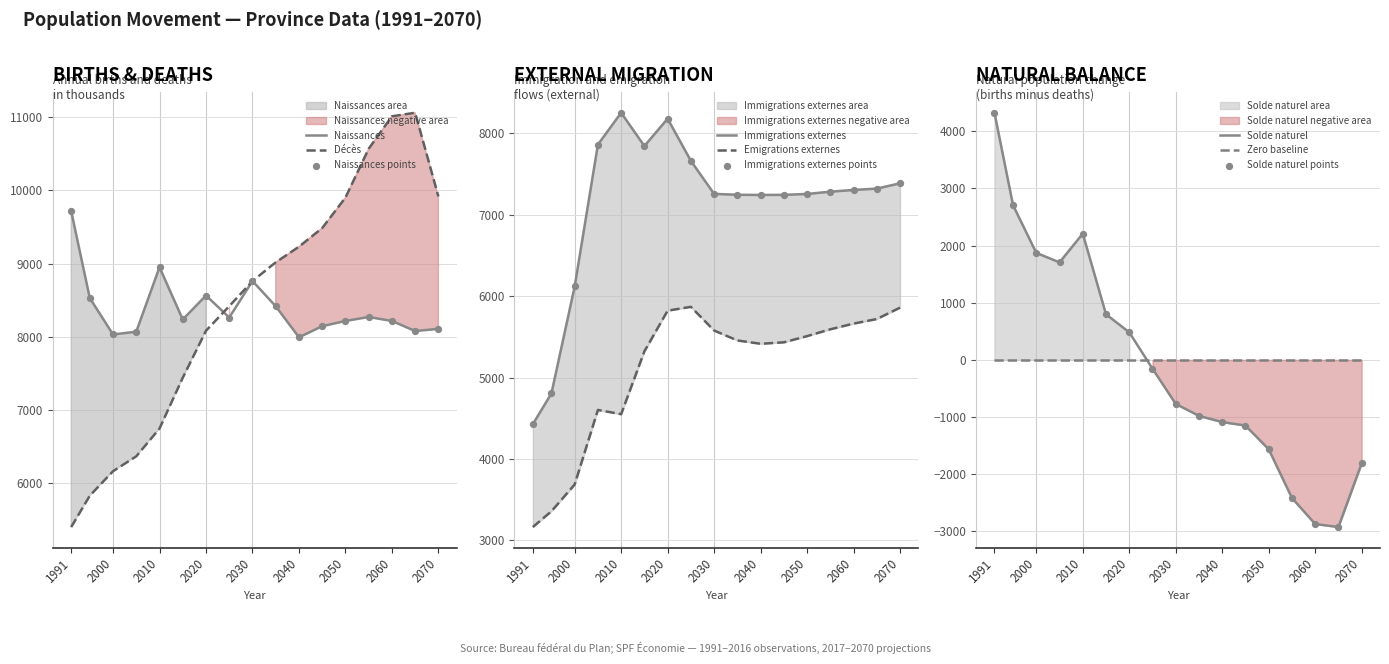

Which series reaches the minimum Y coordinate?

Solde naturel